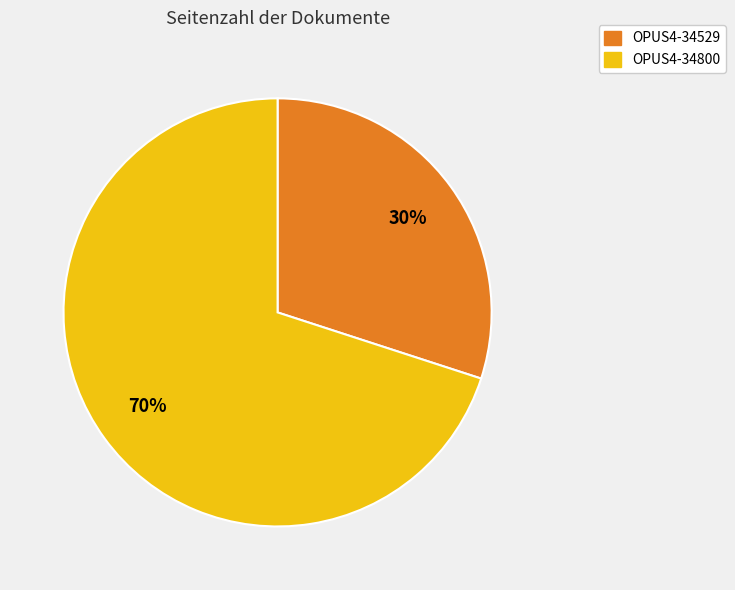

Approximately how many times larger is the value at OPUS4-34800 compared to OPUS4-34529?

2.3